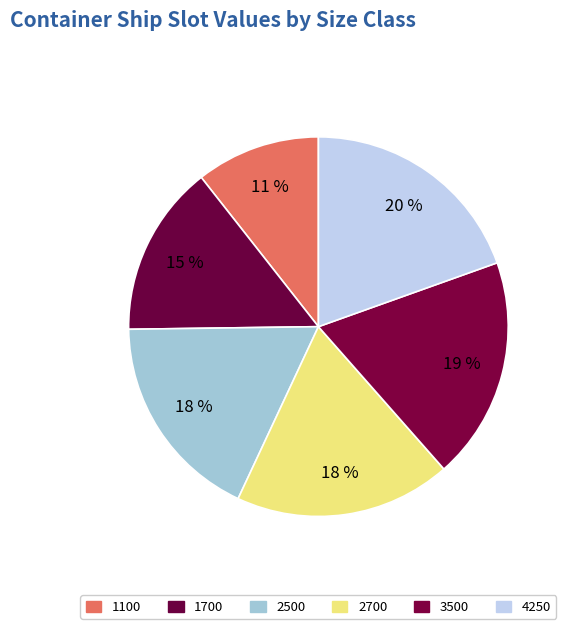

Count the number of slices in the pie.

6